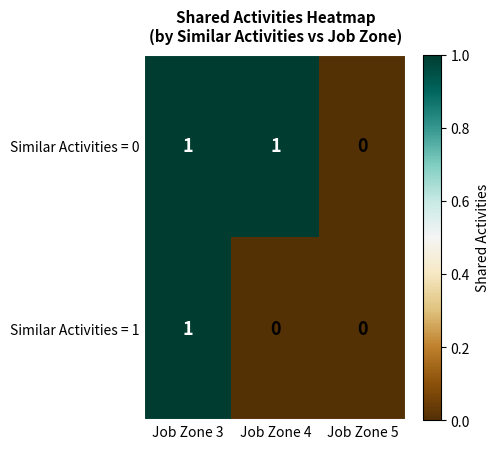

Between Job Zone 4 and Job Zone 5, which series saw the biggest shift?

Similar Activities = 0